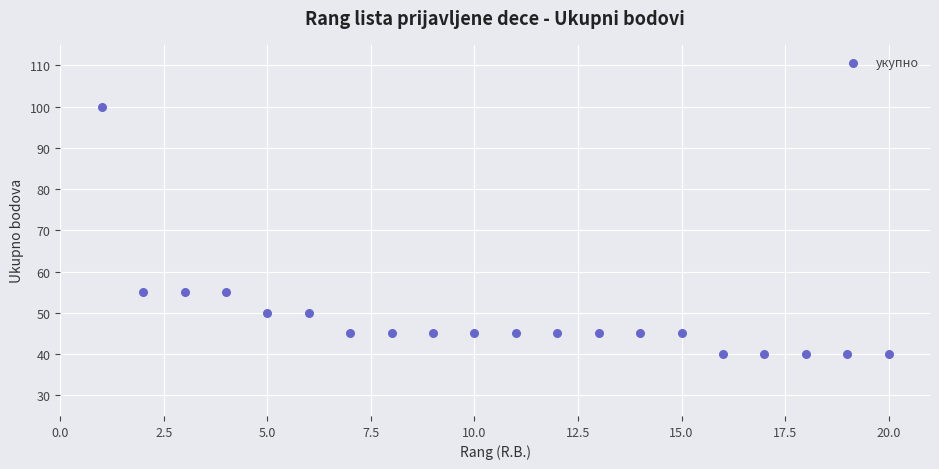

What is the range of Y values (max minus min)?

60